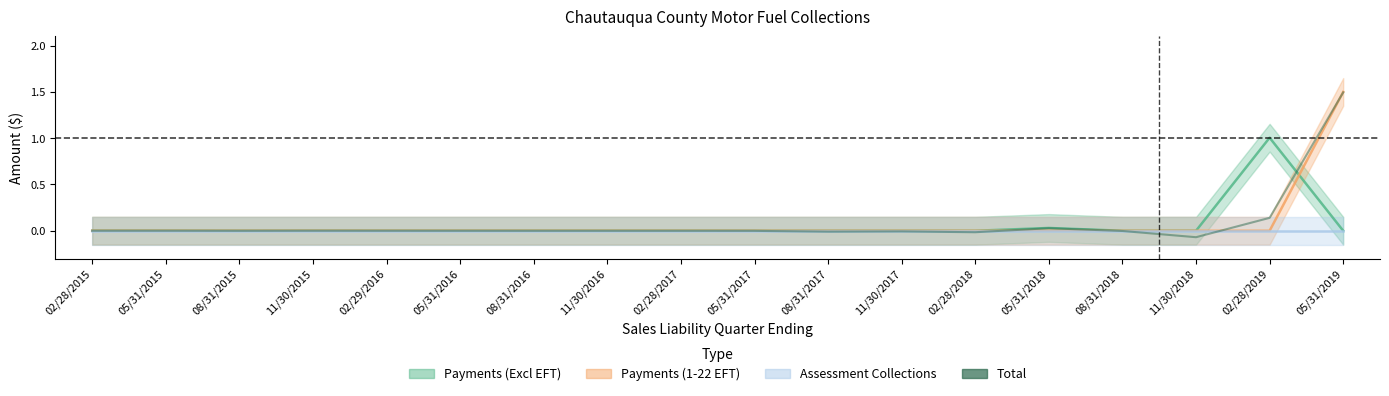

Reading right to left, list all the values displayed in this chart.

1.5	0.1	-0.1	-0.0	0.0	-0.0	-0.0	-0.0	-0.0	-0.0	-0.0	-0.0	-0.0	-0.0	0.0	-0.0	0.0	0.0